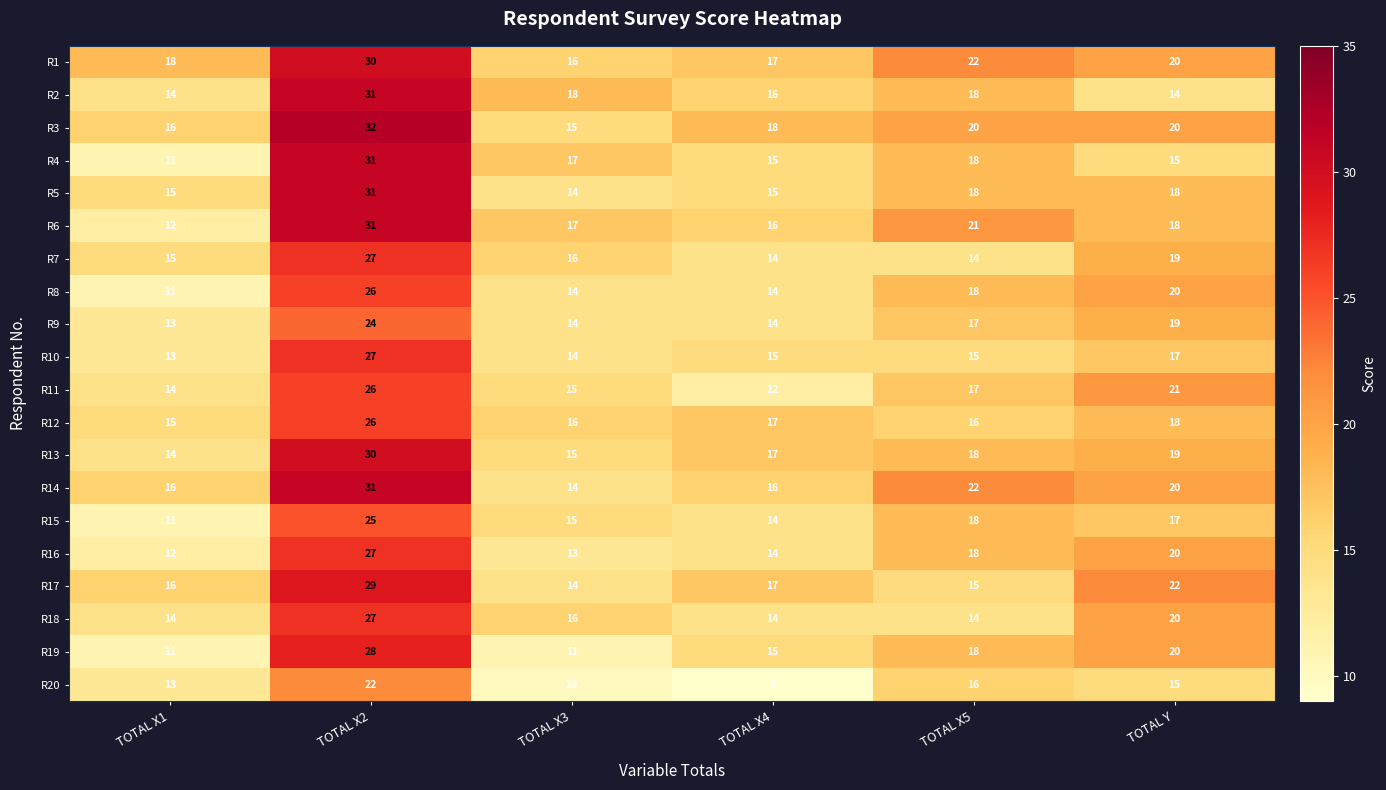

What is the difference between the highest and lowest values at TOTAL X3?

8